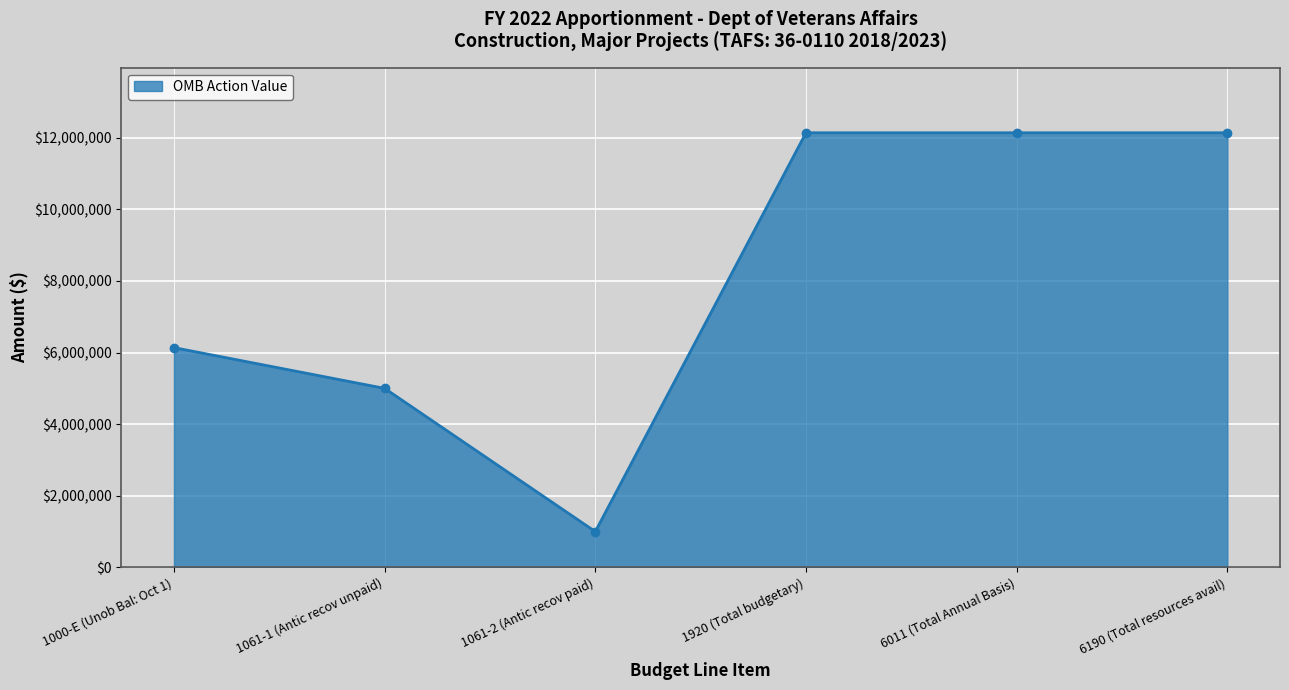

Which has a higher value, 1000-E (Unob Bal: Oct 1) or 1061-1 (Antic recov unpaid)?

1000-E (Unob Bal: Oct 1)